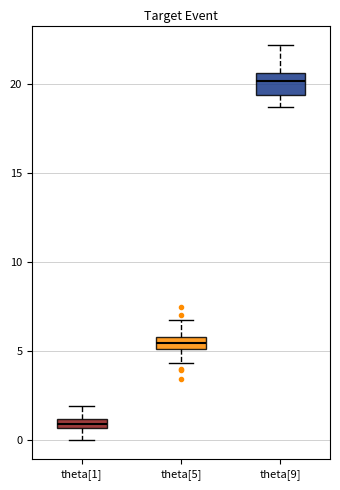

Where does the upper whisker of the box for theta[5] end on the y-axis? The values are not printed on the chart, so give them approximately, as read against the axis.

7.0